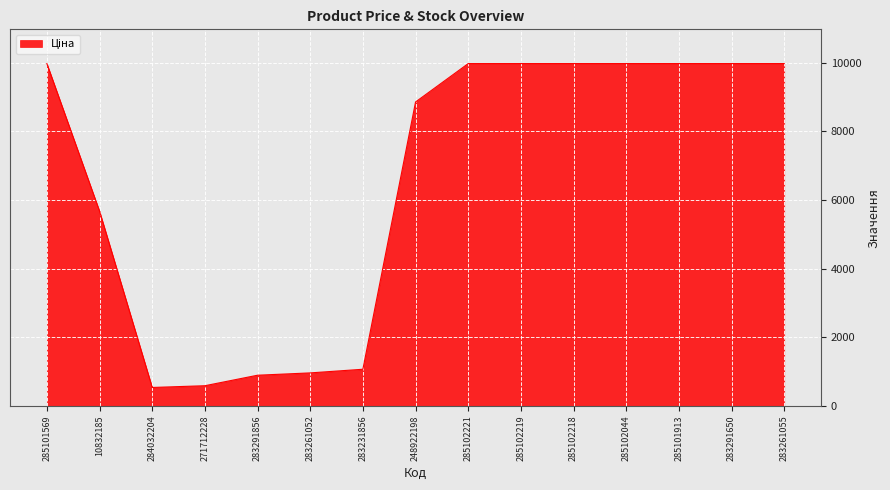

Is it true that the value at 285102221 is 9975.0?

True